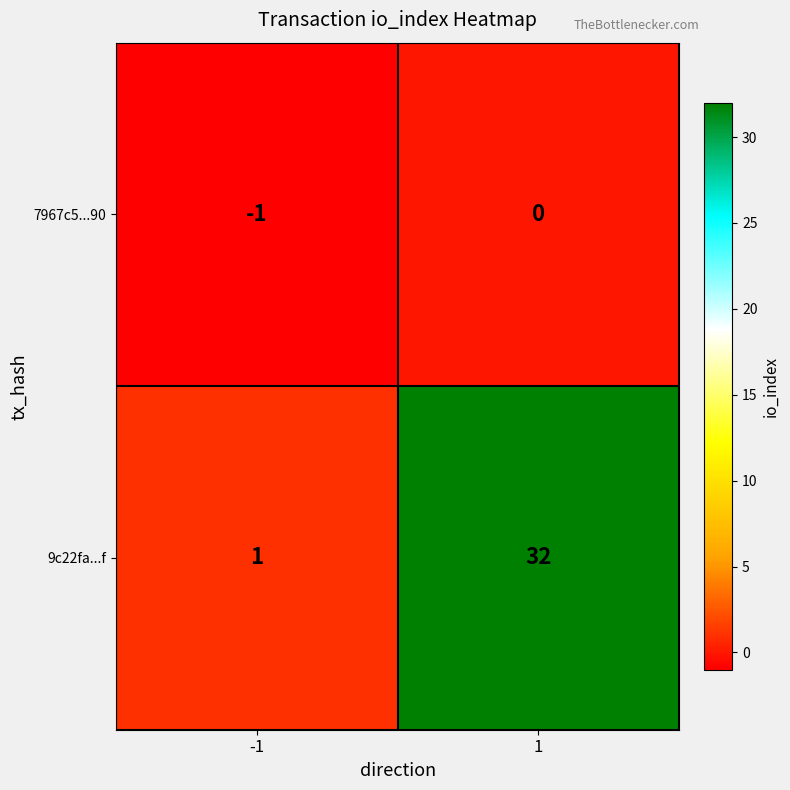

Which series has the widest spread of values?

9c22fa...f